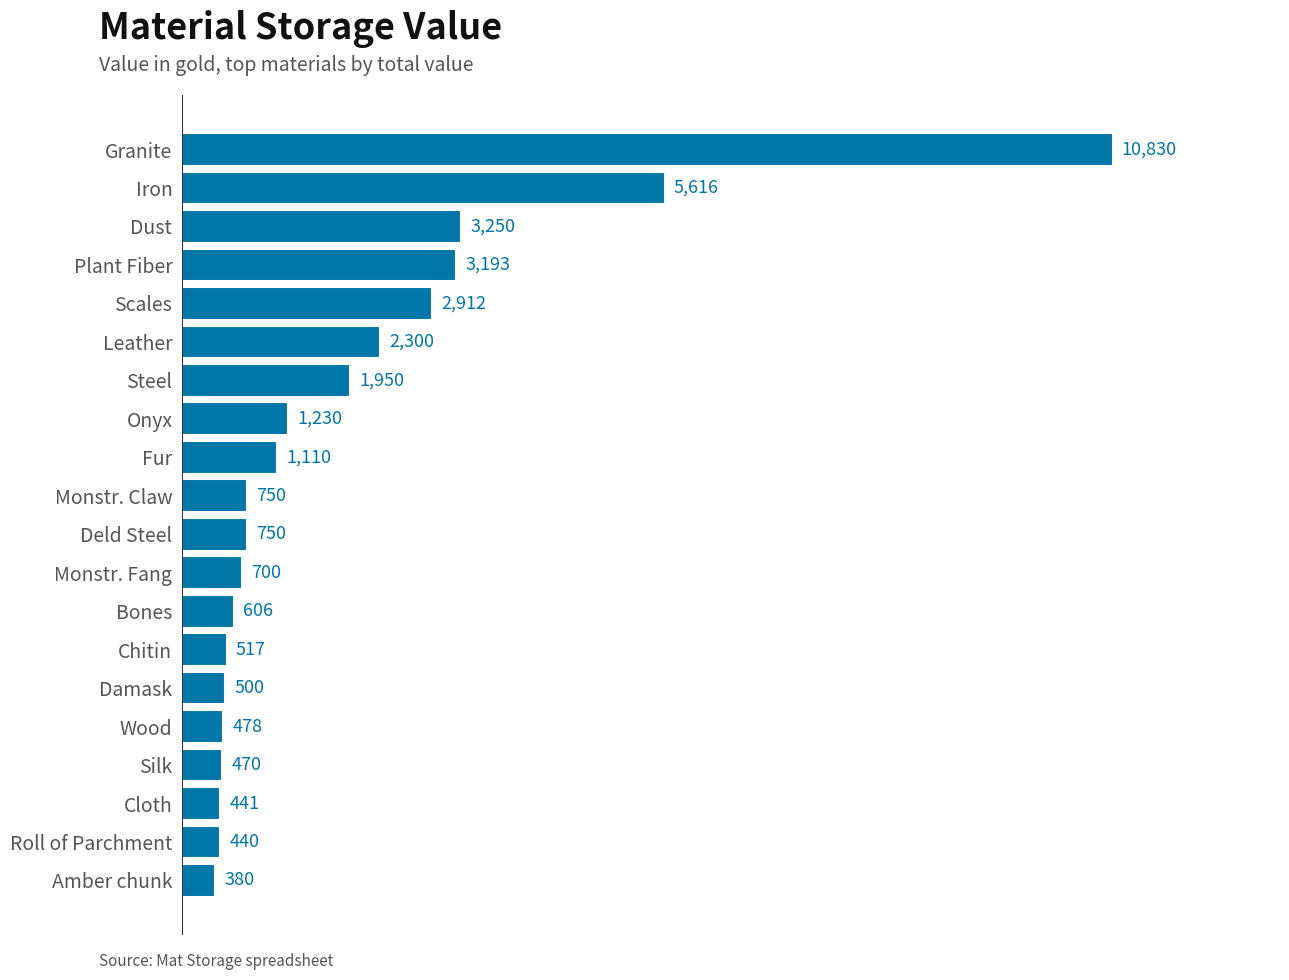

Approximately how many times larger is the value at Chitin compared to Deld Steel?

0.7